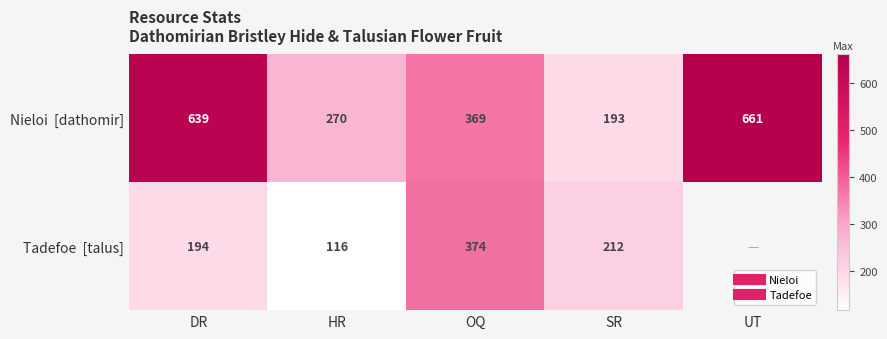

What is the sum of the Nieloi [dathomir] values at UT and DR?

1300.0